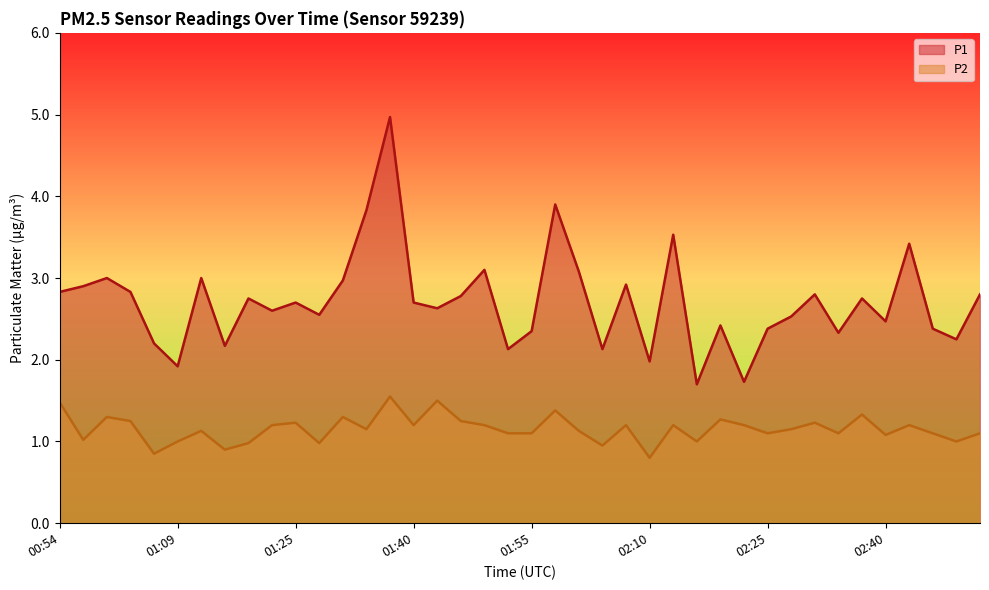

List the series in order of their overall mean, highest first.

P1, P2